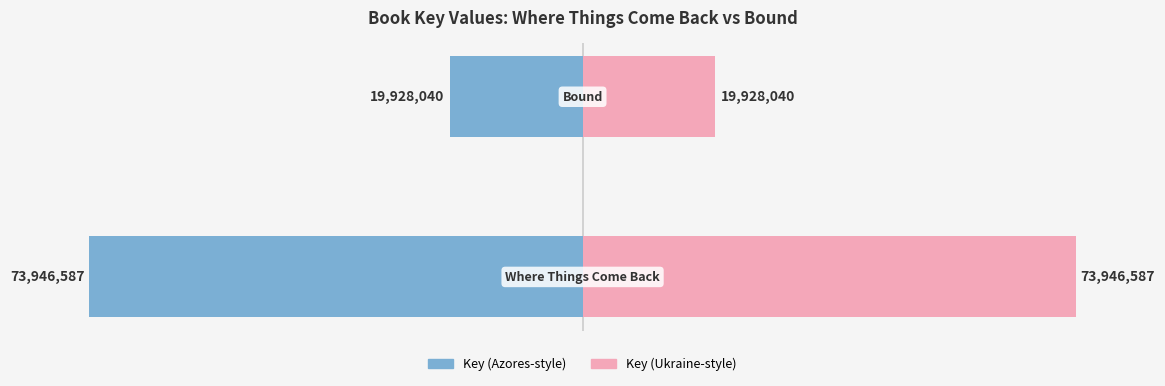

The Key (right) series shows 37.8 at 1. True or false?

False